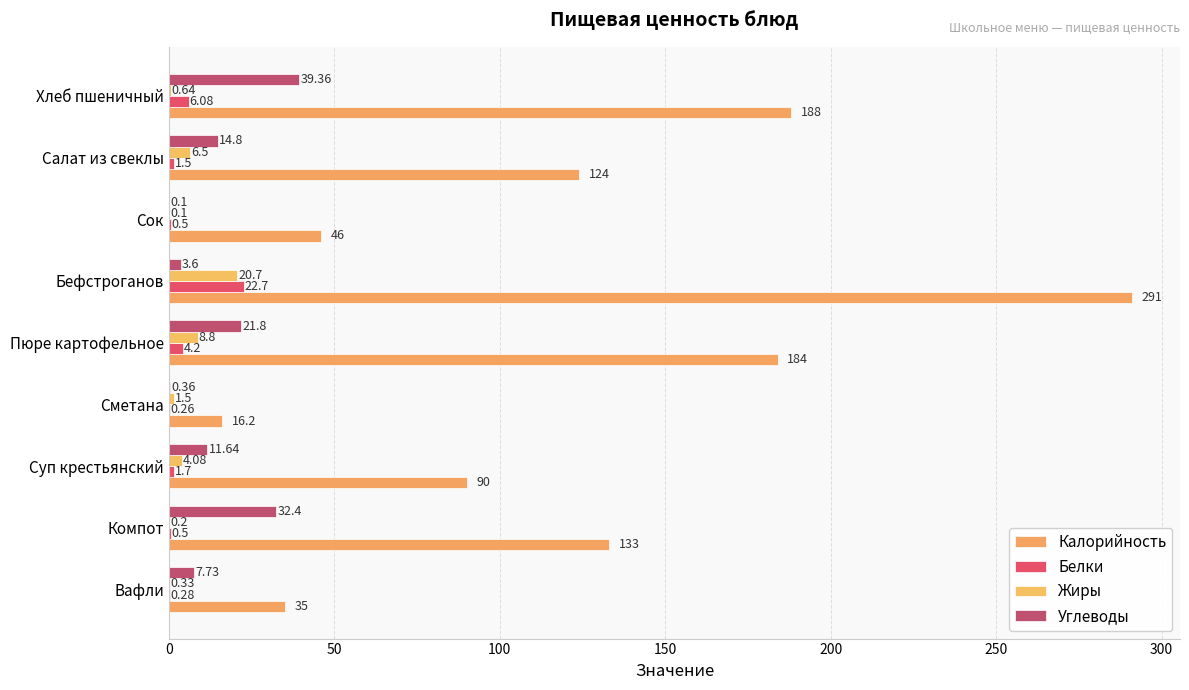

Count the number of categories in the chart.

9